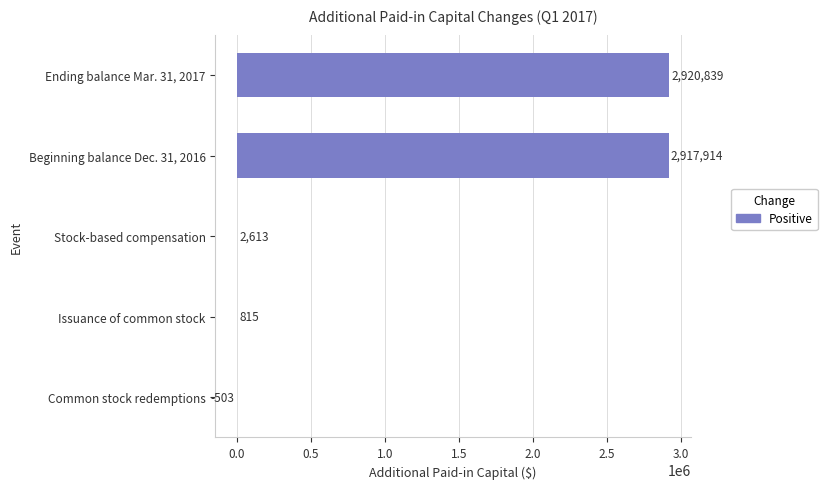

What is the sum of all values?

5841678